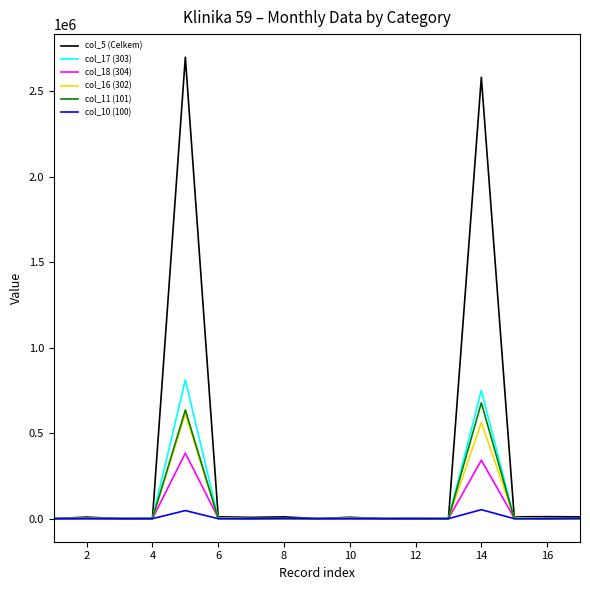

Which series has the largest total across all categories?

col_5 (Celkem)